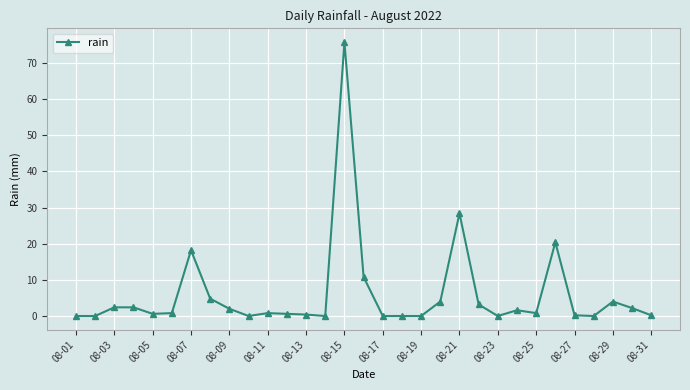

What is the maximum value shown in the chart?

75.8